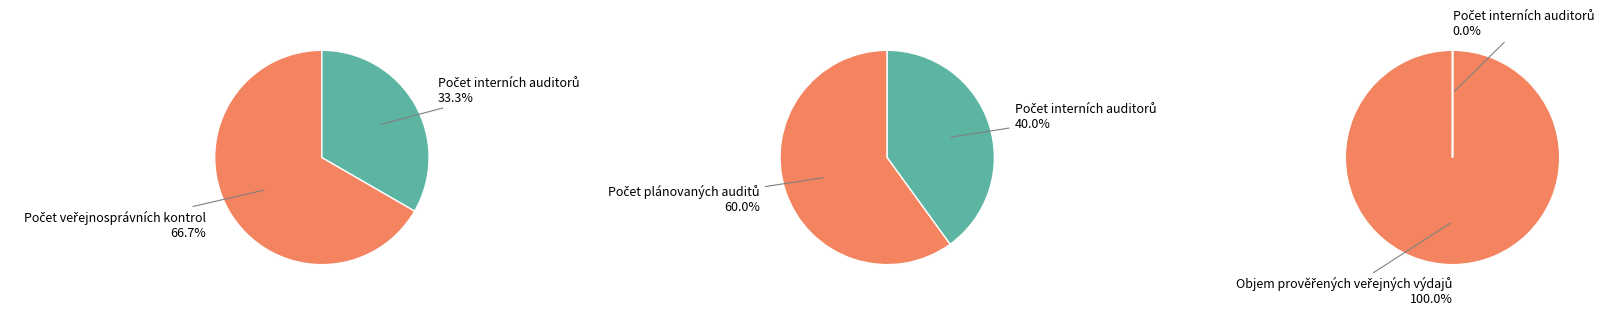

To the nearest percent, what percentage of the pie is Objem prověřených veřejných výdajů?

100%